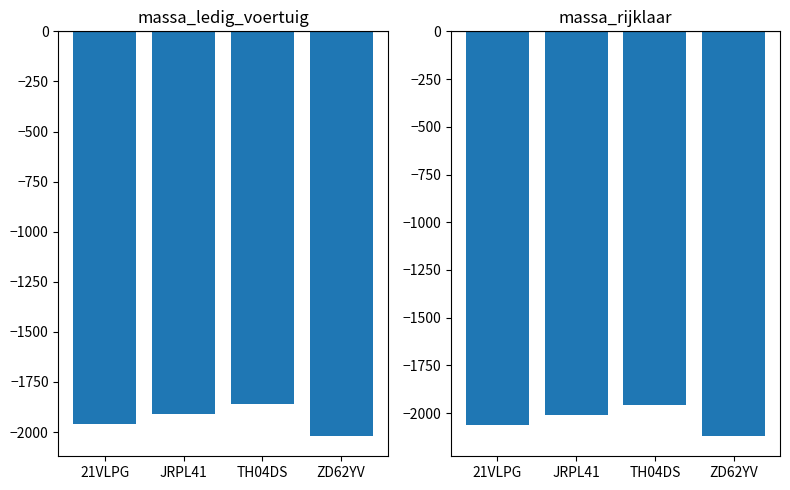

Rank the series by their average value, from highest to lowest.

massa_ledig_voertuig, massa_rijklaar